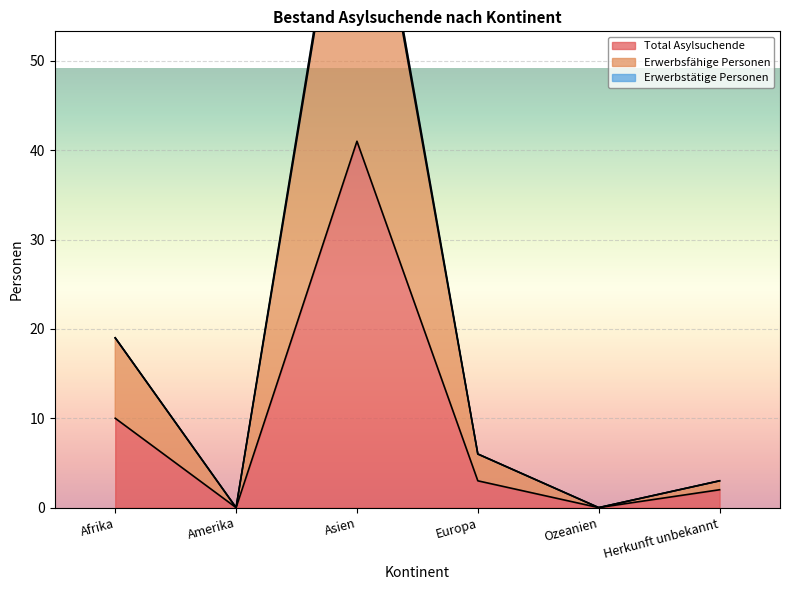

Where is the first local minimum for Erwerbsfähige Personen?

Amerika